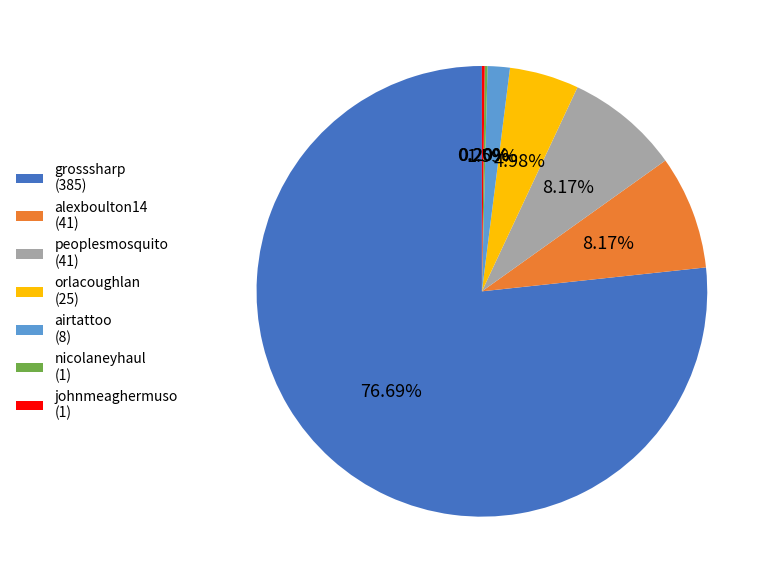

Does grosssharp (385) represent more than half of the total?

Yes